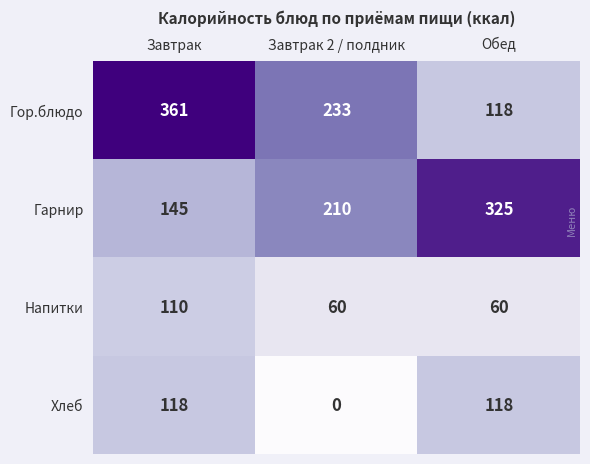

How many data points in Хлеб are less than 118?

1